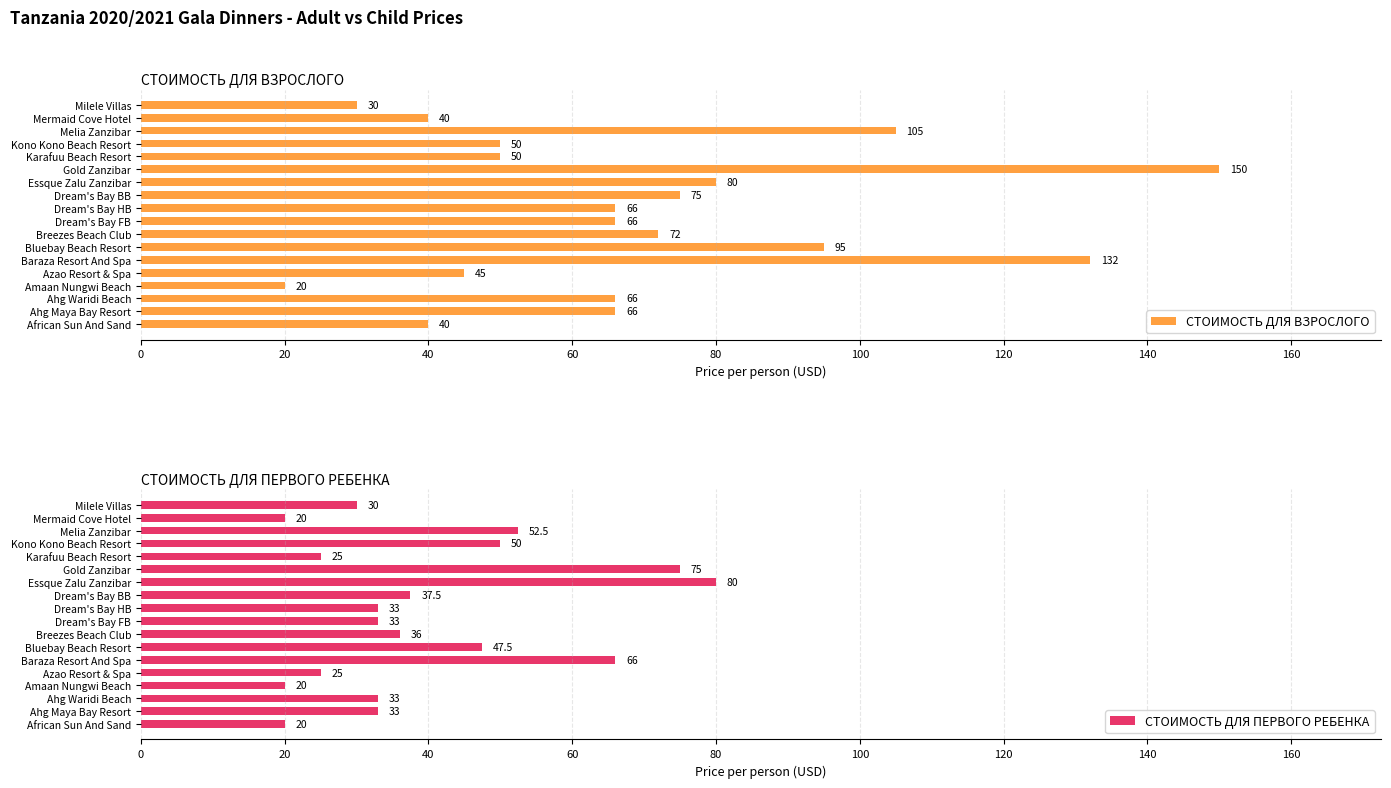

True or false: СТОИМОСТЬ ДЛЯ ВЗРОСЛОГО has a value of 20 at Amaan Nungwi Beach.

True